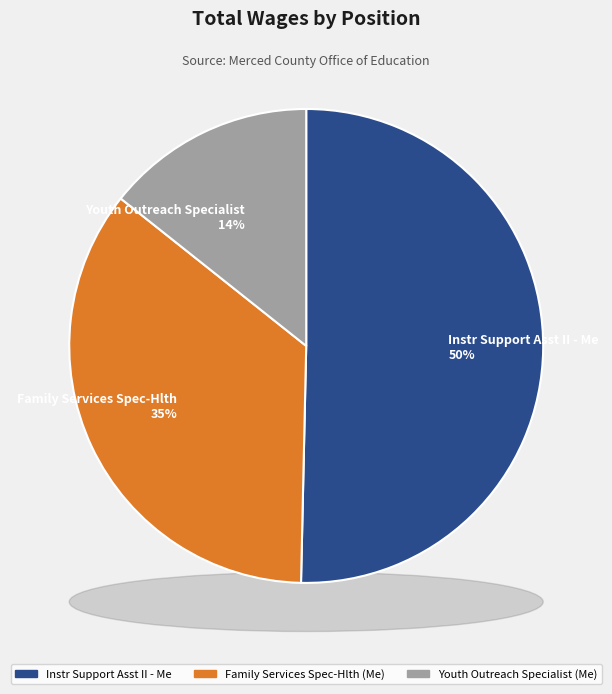

How many slices are in this pie chart?

3